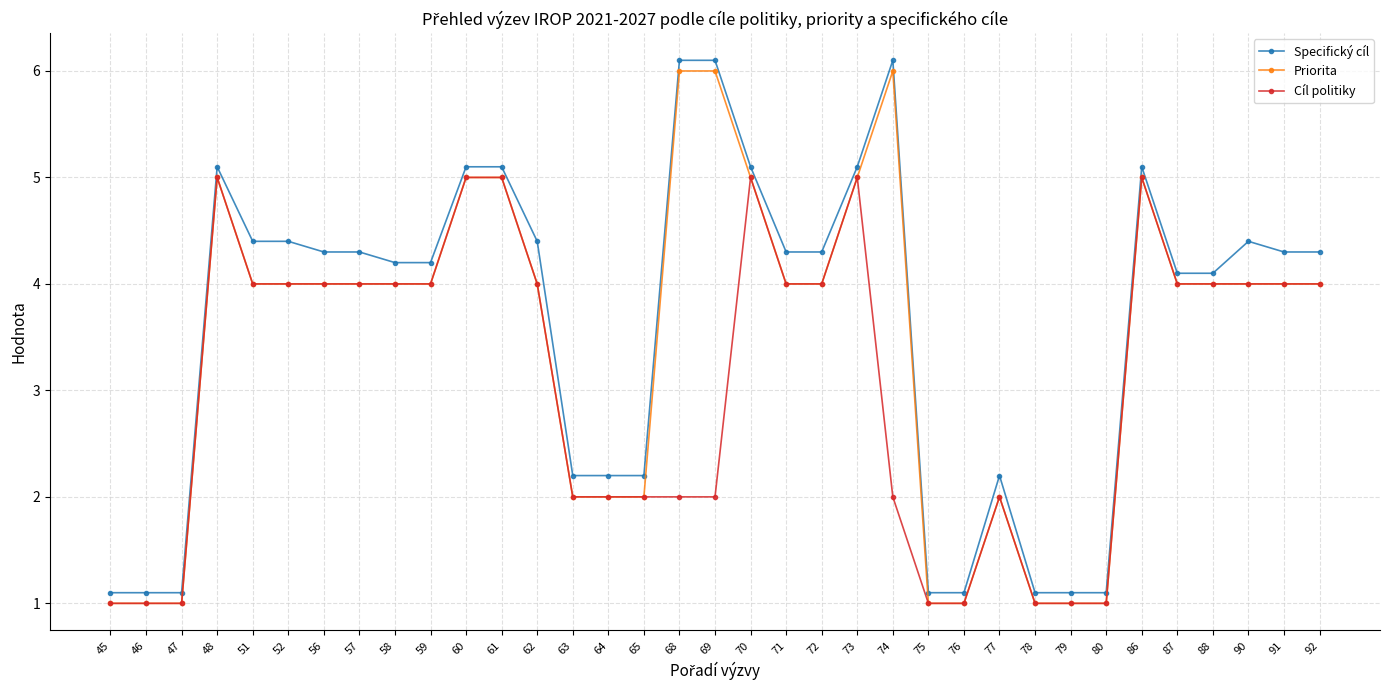

How many lines are shown in the chart?

3